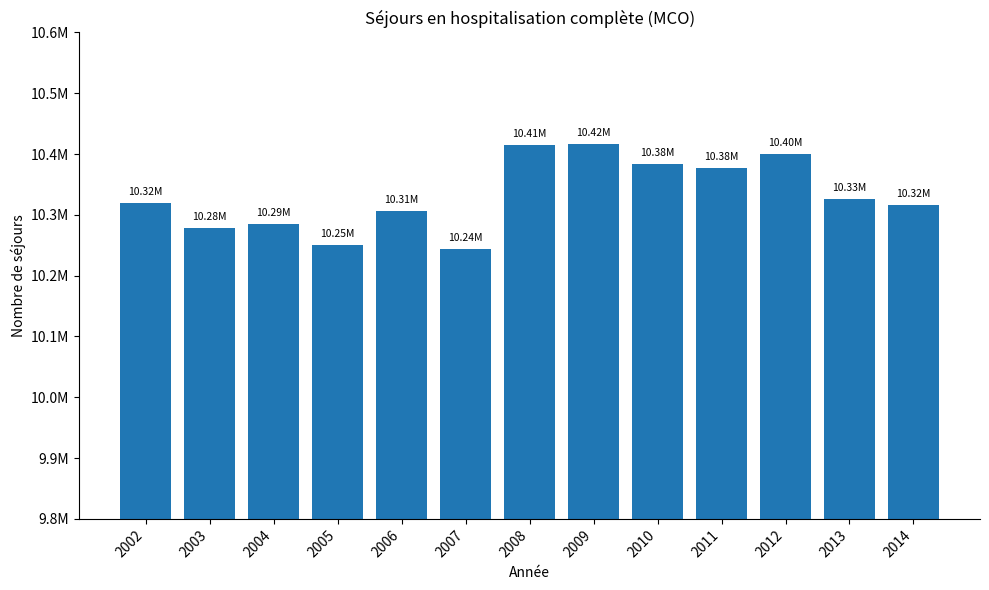

Does the chart contain any negative values?

No